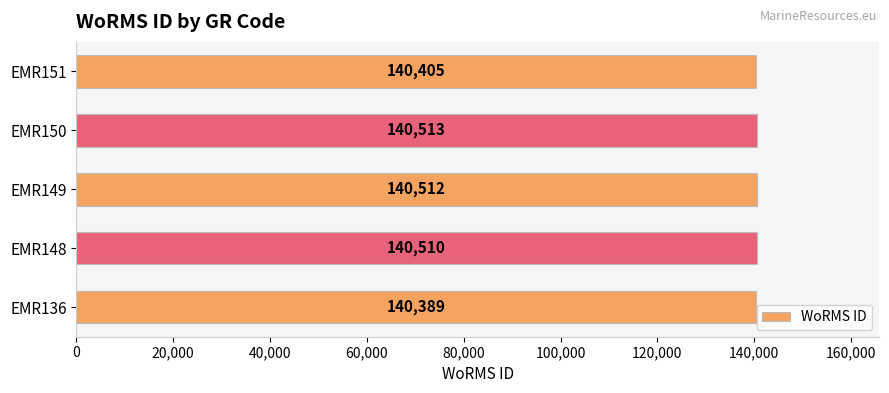

List the labels in order of value, largest first.

EMR150, EMR149, EMR148, EMR151, EMR136